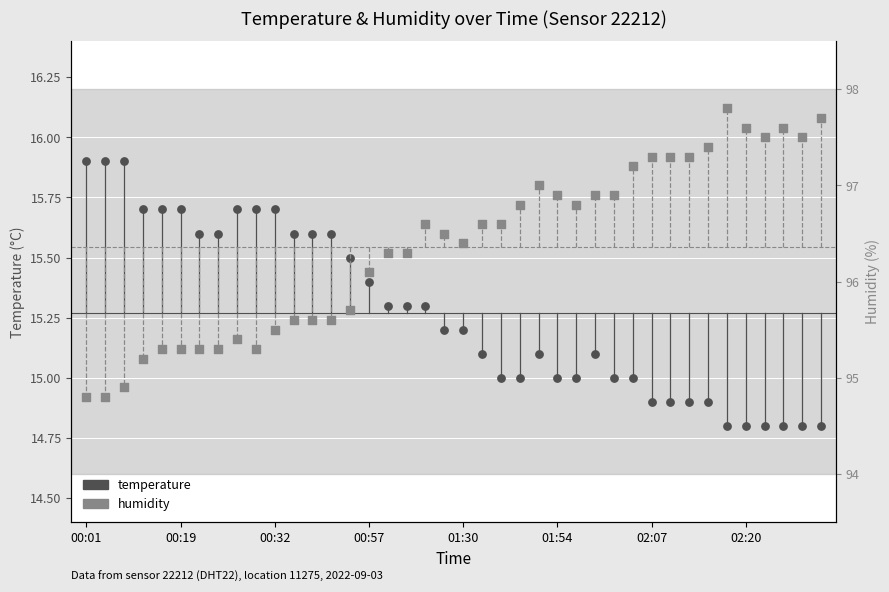

At how many categories does at least one series exceed 76?

40